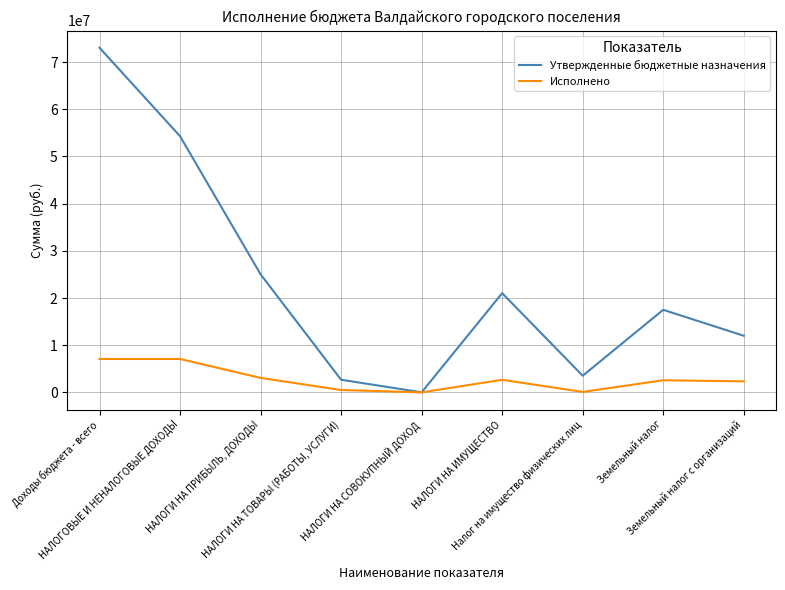

Which series has the widest spread of values?

Утвержденные бюджетные назначения